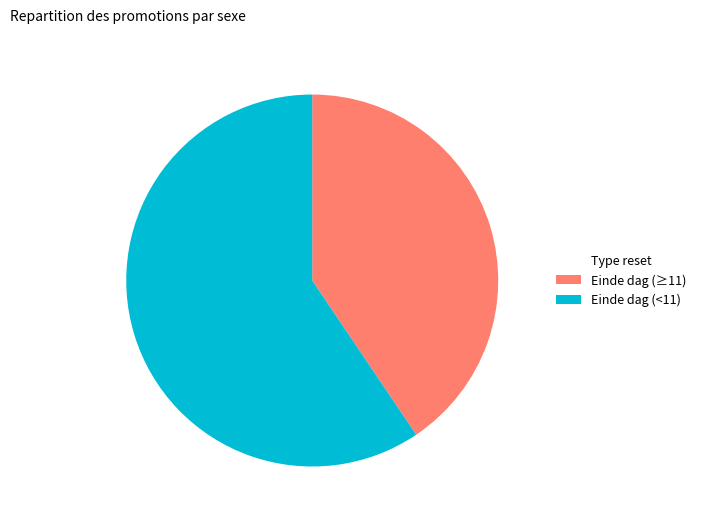

Is it true that Einde dag (<11) is 59% of the pie?

True